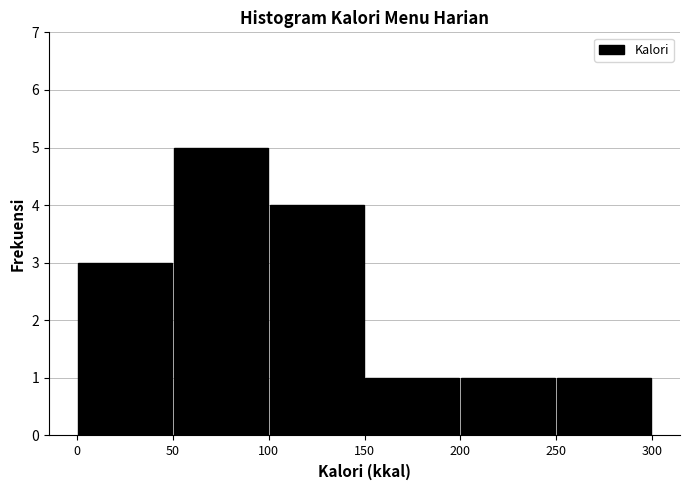

How tall is the bar that spans 250 to 300 on the x-axis? The values are not printed on the chart, so give them approximately, as read against the axis.

1